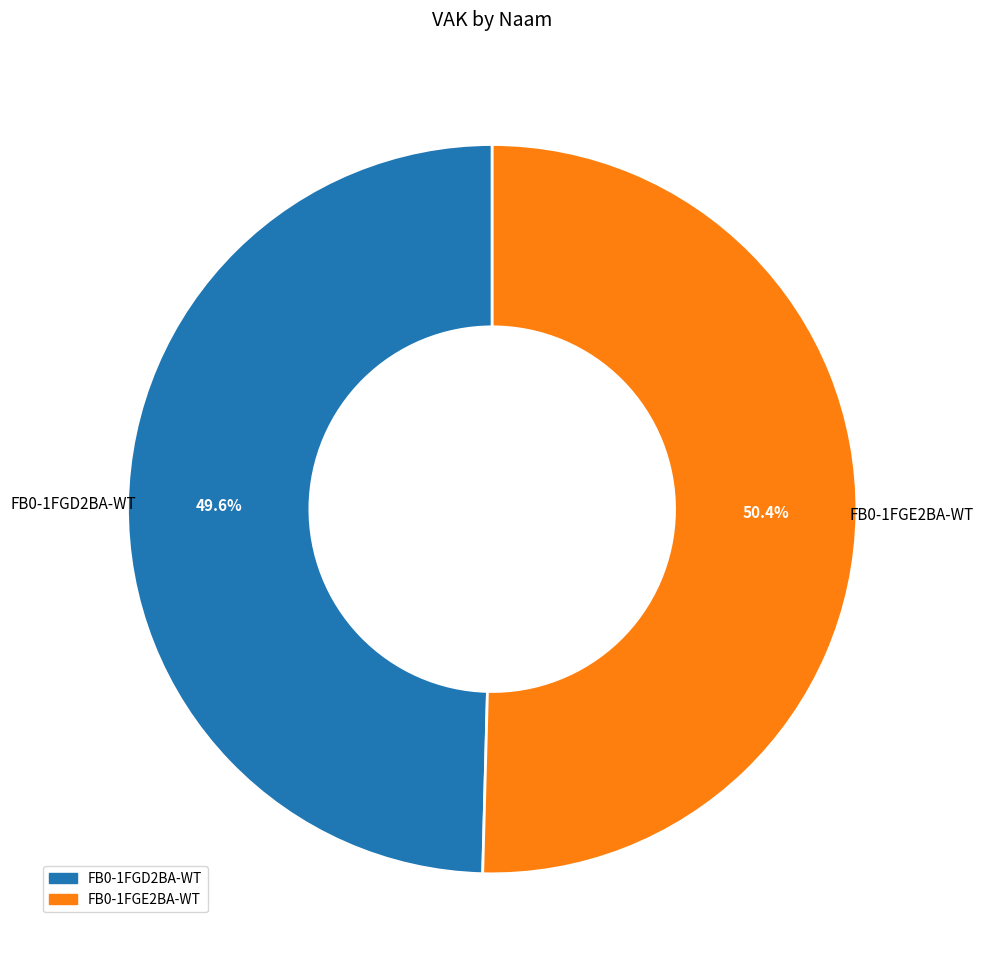

How many segments does this pie chart have?

2